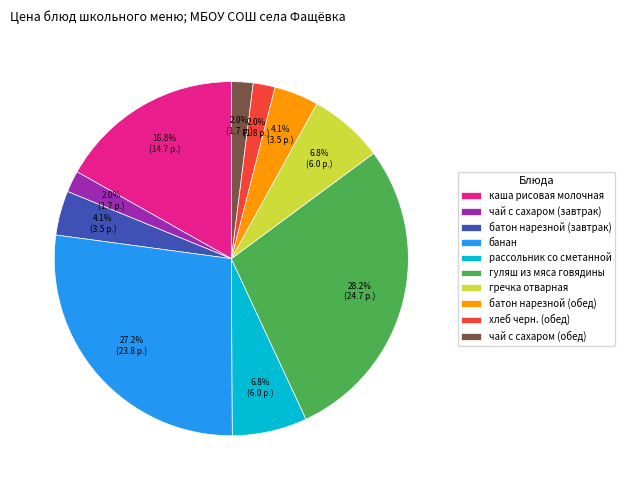

How many segments does this pie chart have?

10